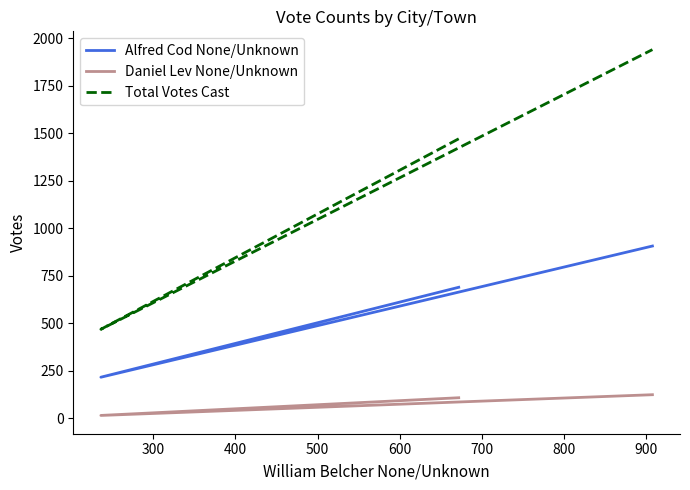

How many Daniel Lev None/Unknown values are between 16 and 125?

3